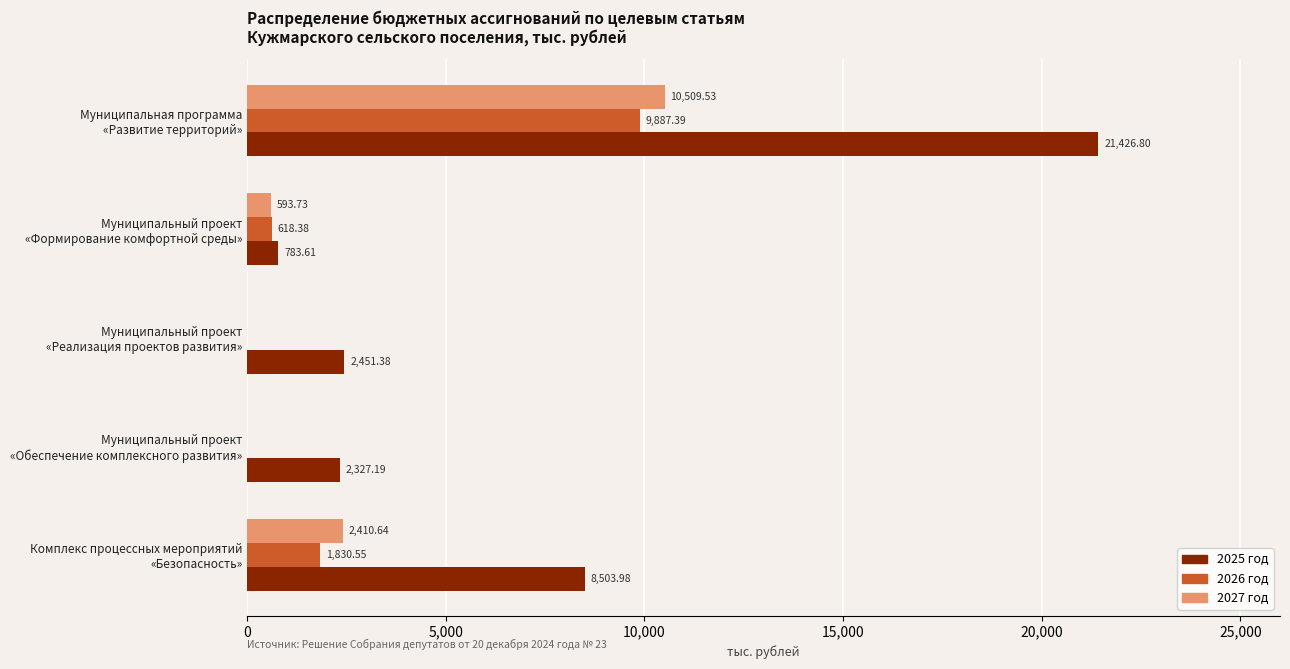

How many data points does each series have?

5